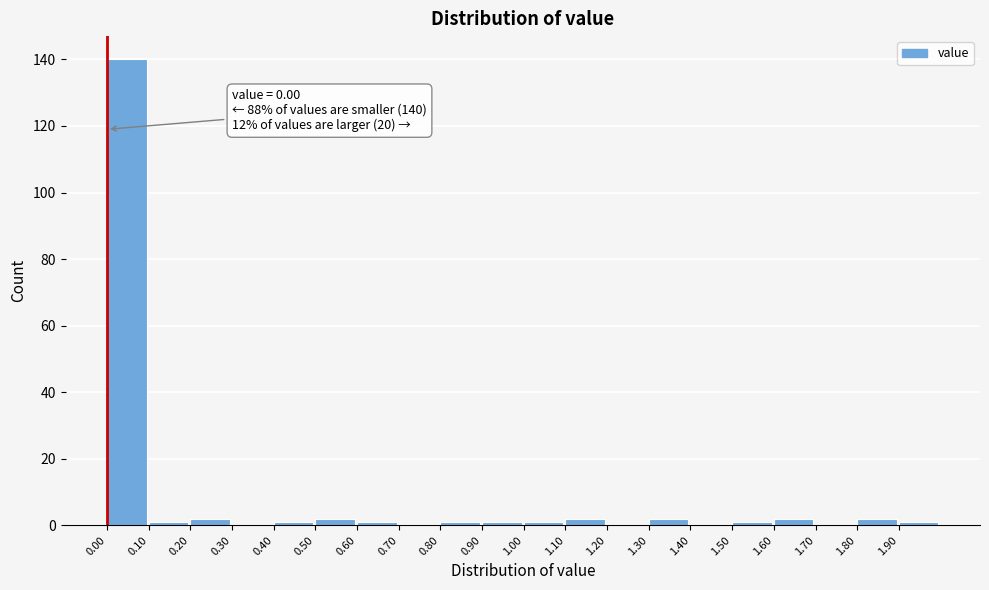

Which range on the x-axis has the tallest bar?

0.0 to 0.1